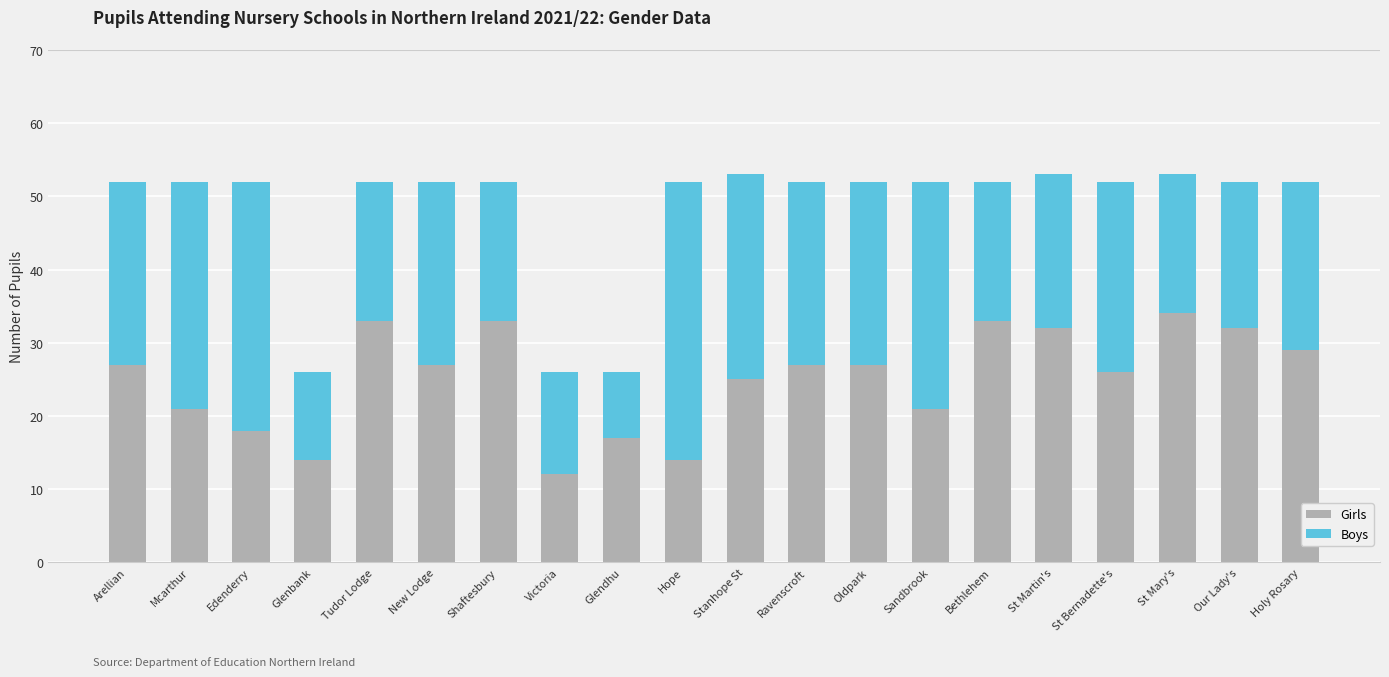

What is the total value across all series at Sandbrook?

52